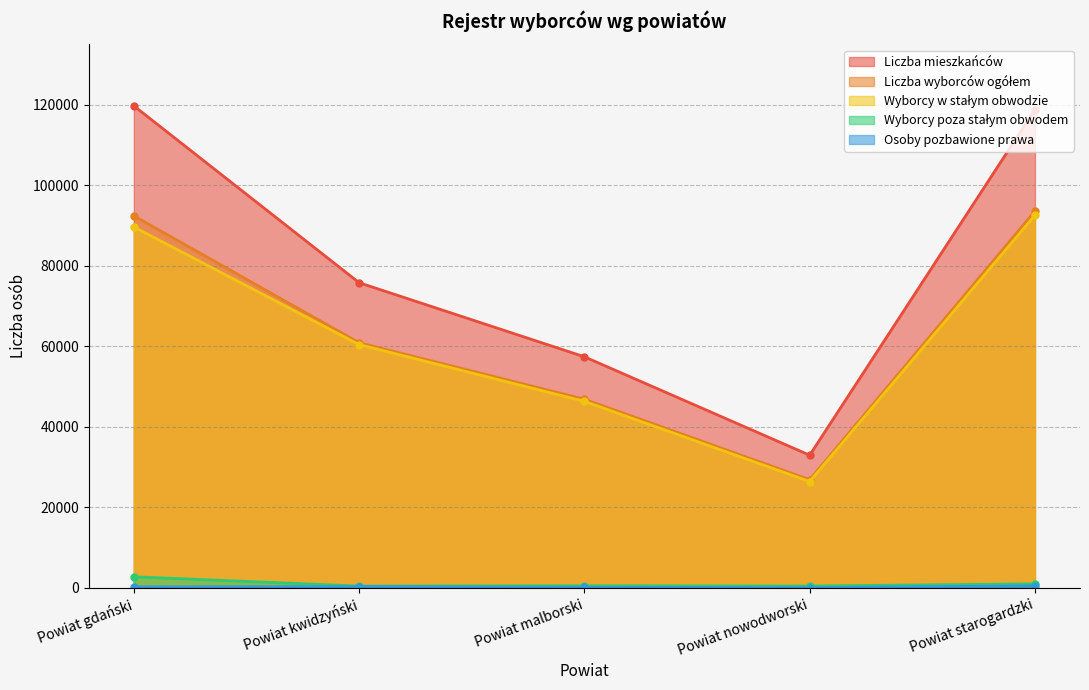

What is the value of the Liczba wyborców ogółem point at the 2nd from the left?

60893